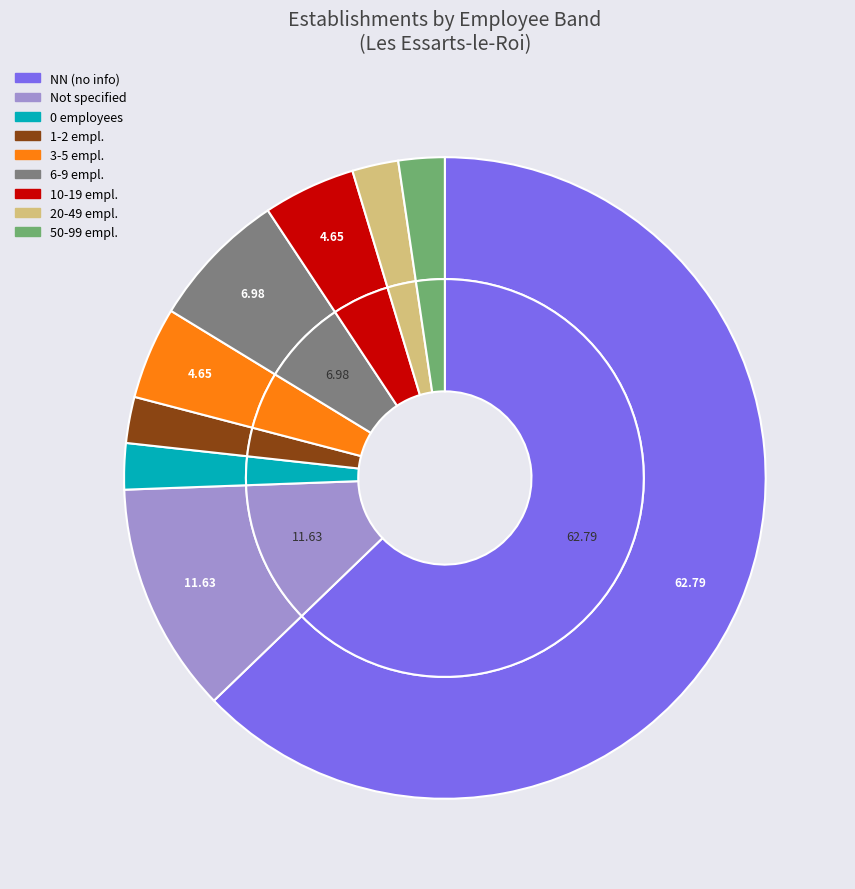

Does 02 represent more than half of the total?

No